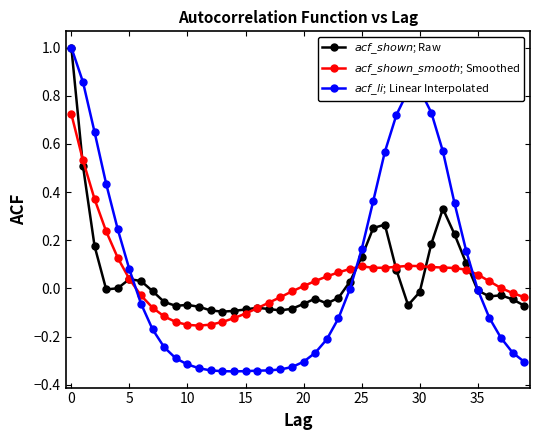

Which series has the widest spread of values?

$acf\_li$; Linear Interpolated